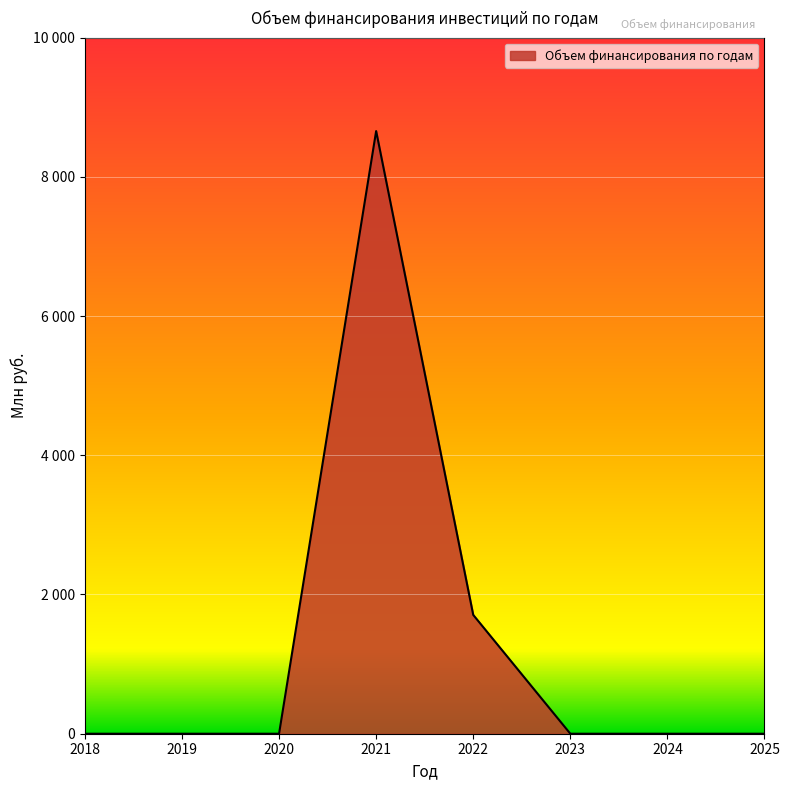

Between 2018 and 2019, which is larger?

2018